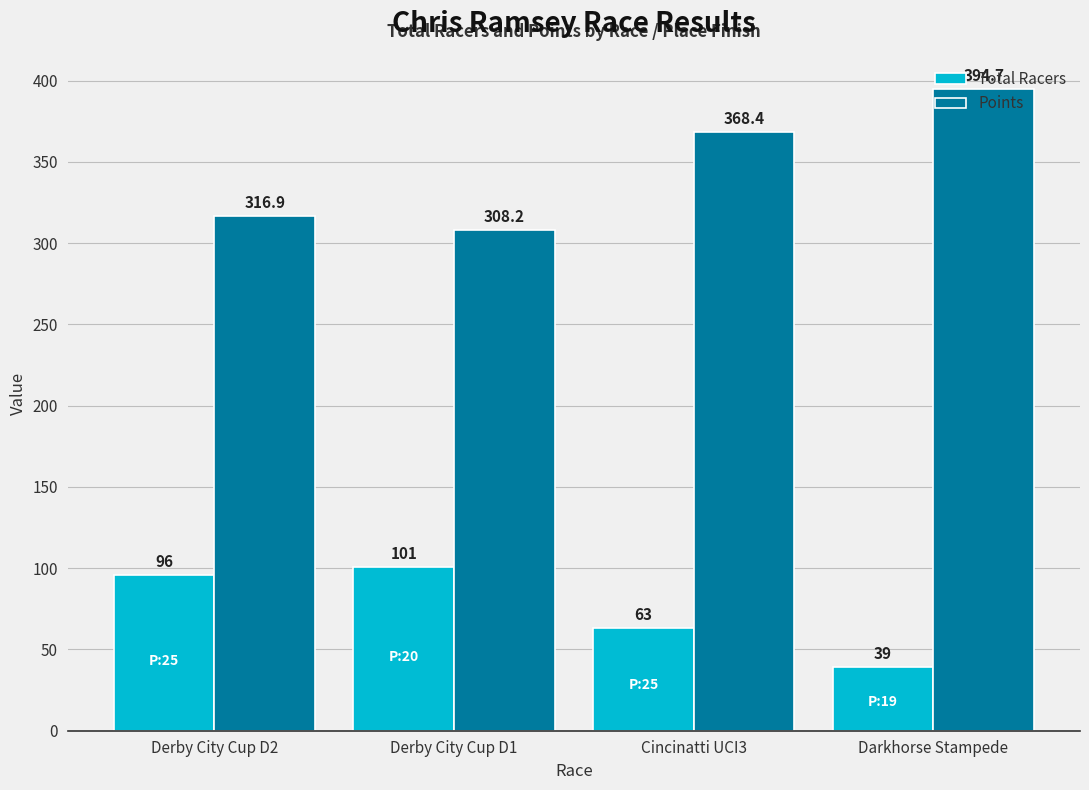

How many values in the Points series are below 368?

2